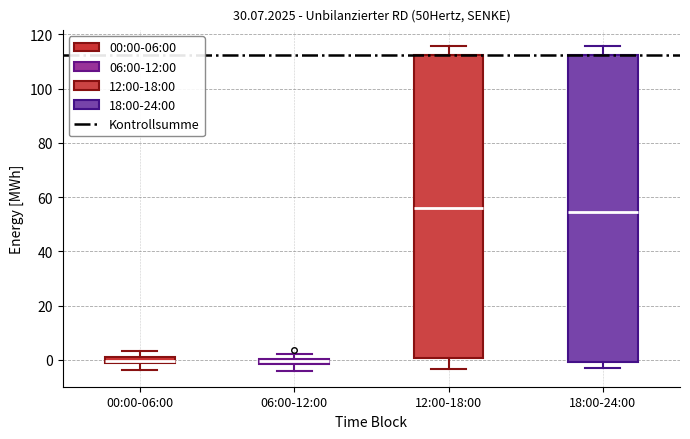

Where is the lower edge of the box for 18:00-24:00 on the y-axis? The values are not printed on the chart, so give them approximately, as read against the axis.

0